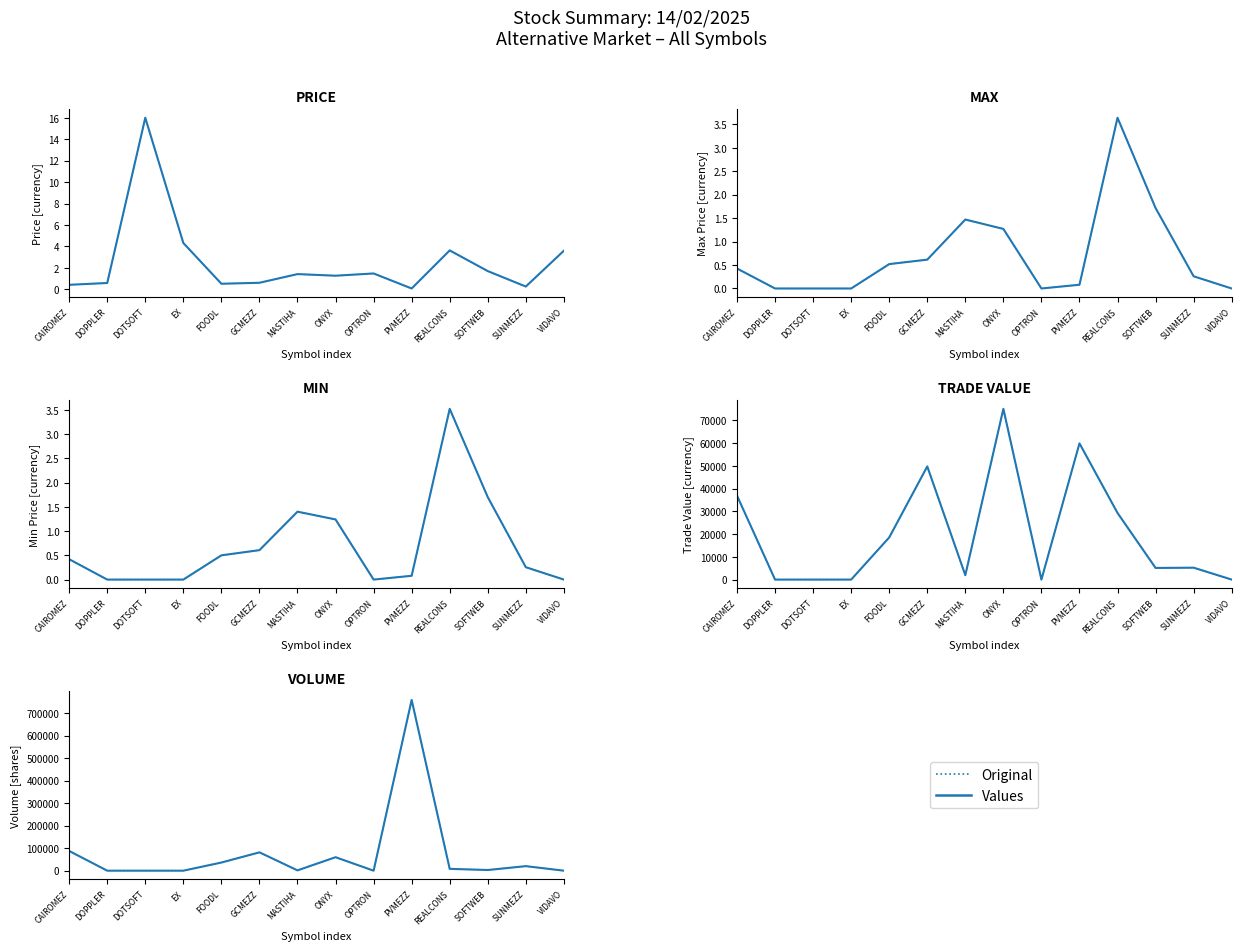

What is the average value of the Values series?

75378